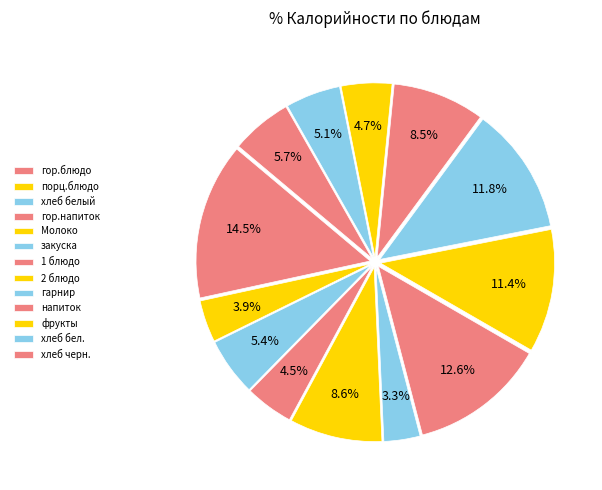

Which category has the smallest portion of the pie?

закуска